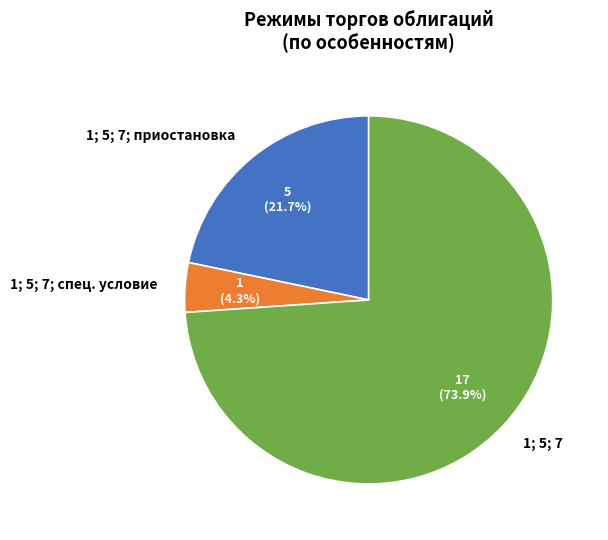

Combined, do 1; 5; 7 and 1; 5; 7; приостановка account for over 50%?

Yes